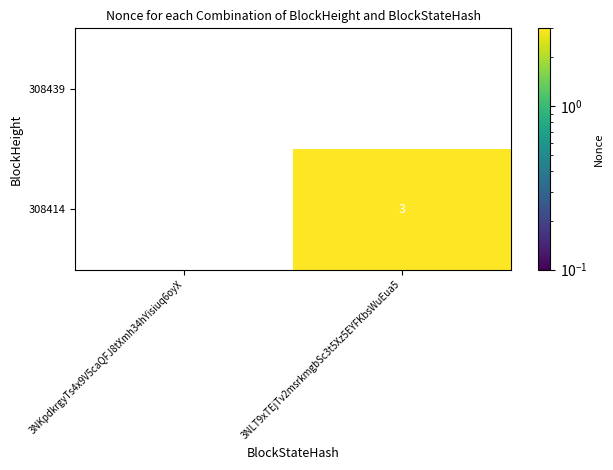

How many distinct data groups are displayed?

2